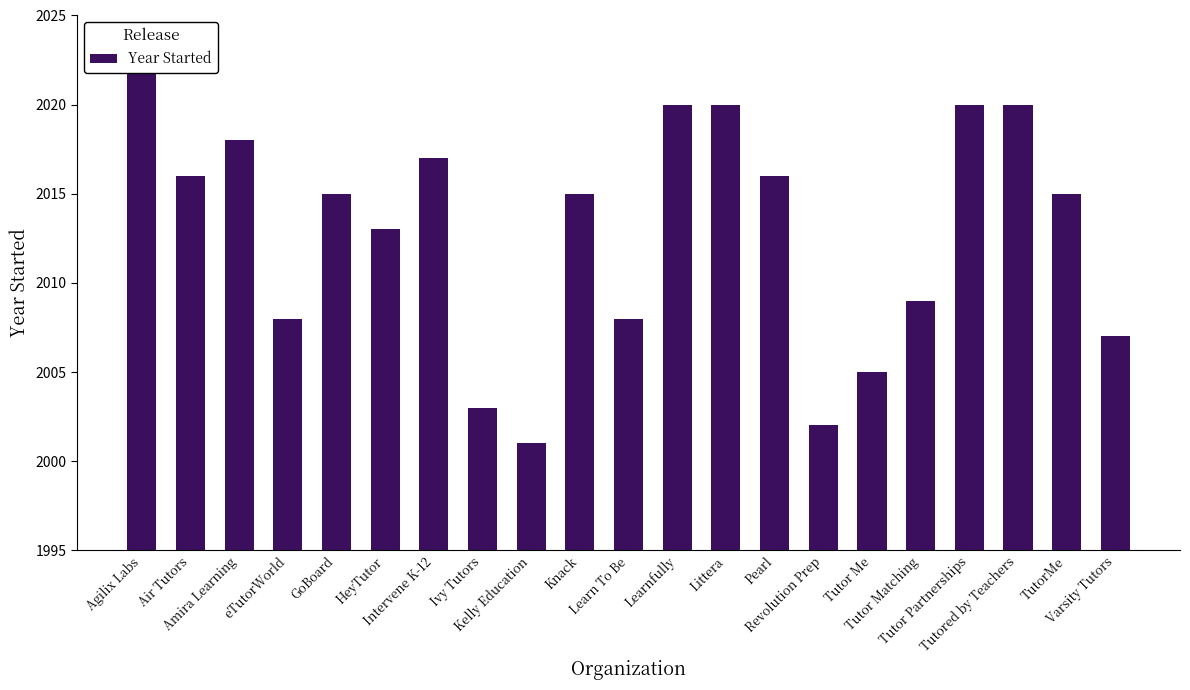

What is the smallest value displayed?

2001